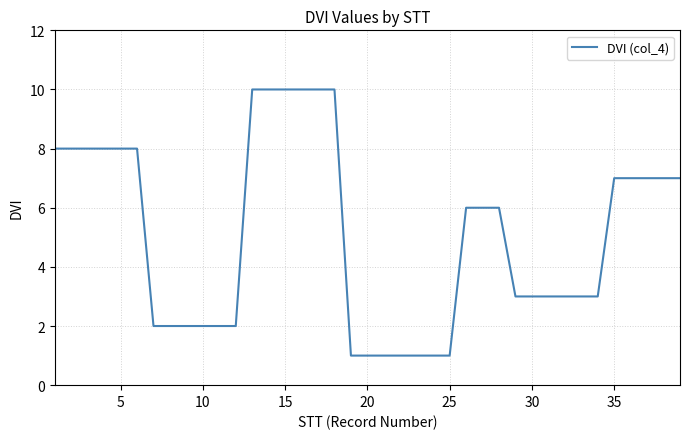

Reading right to left, what are all the values shown in this chart?

7	7	7	7	7	3	3	3	3	3	3	6	6	6	1	1	1	1	1	1	1	10	10	10	10	10	10	2	2	2	2	2	2	8	8	8	8	8	8